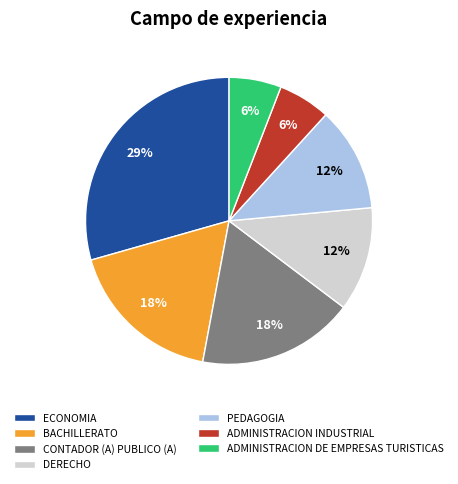

To the nearest percent, what percentage of the pie is CONTADOR (A) PUBLICO (A)?

18%